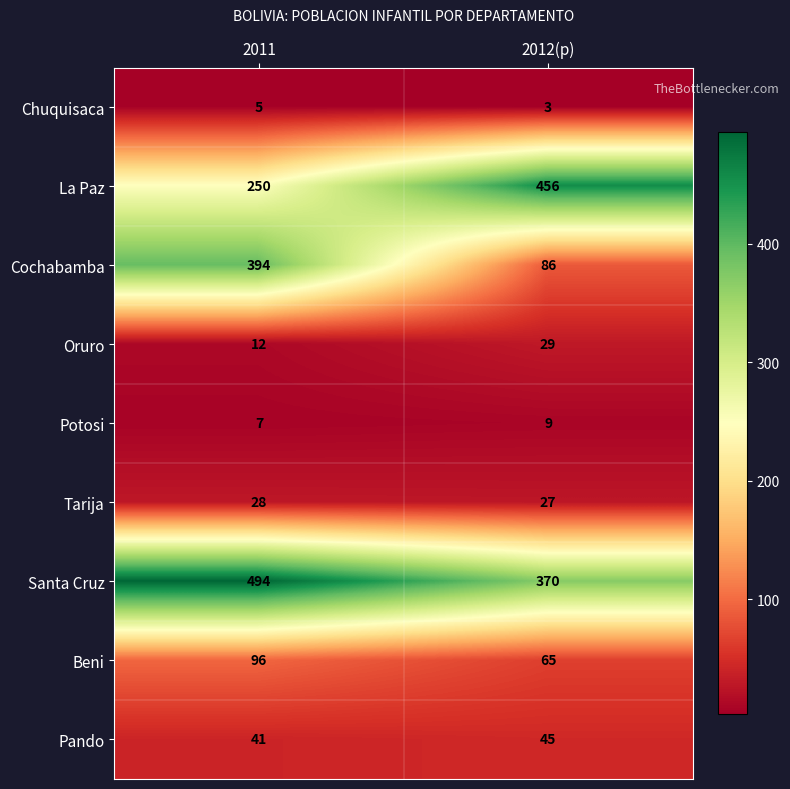

What is the sum of all Potosi values?

16